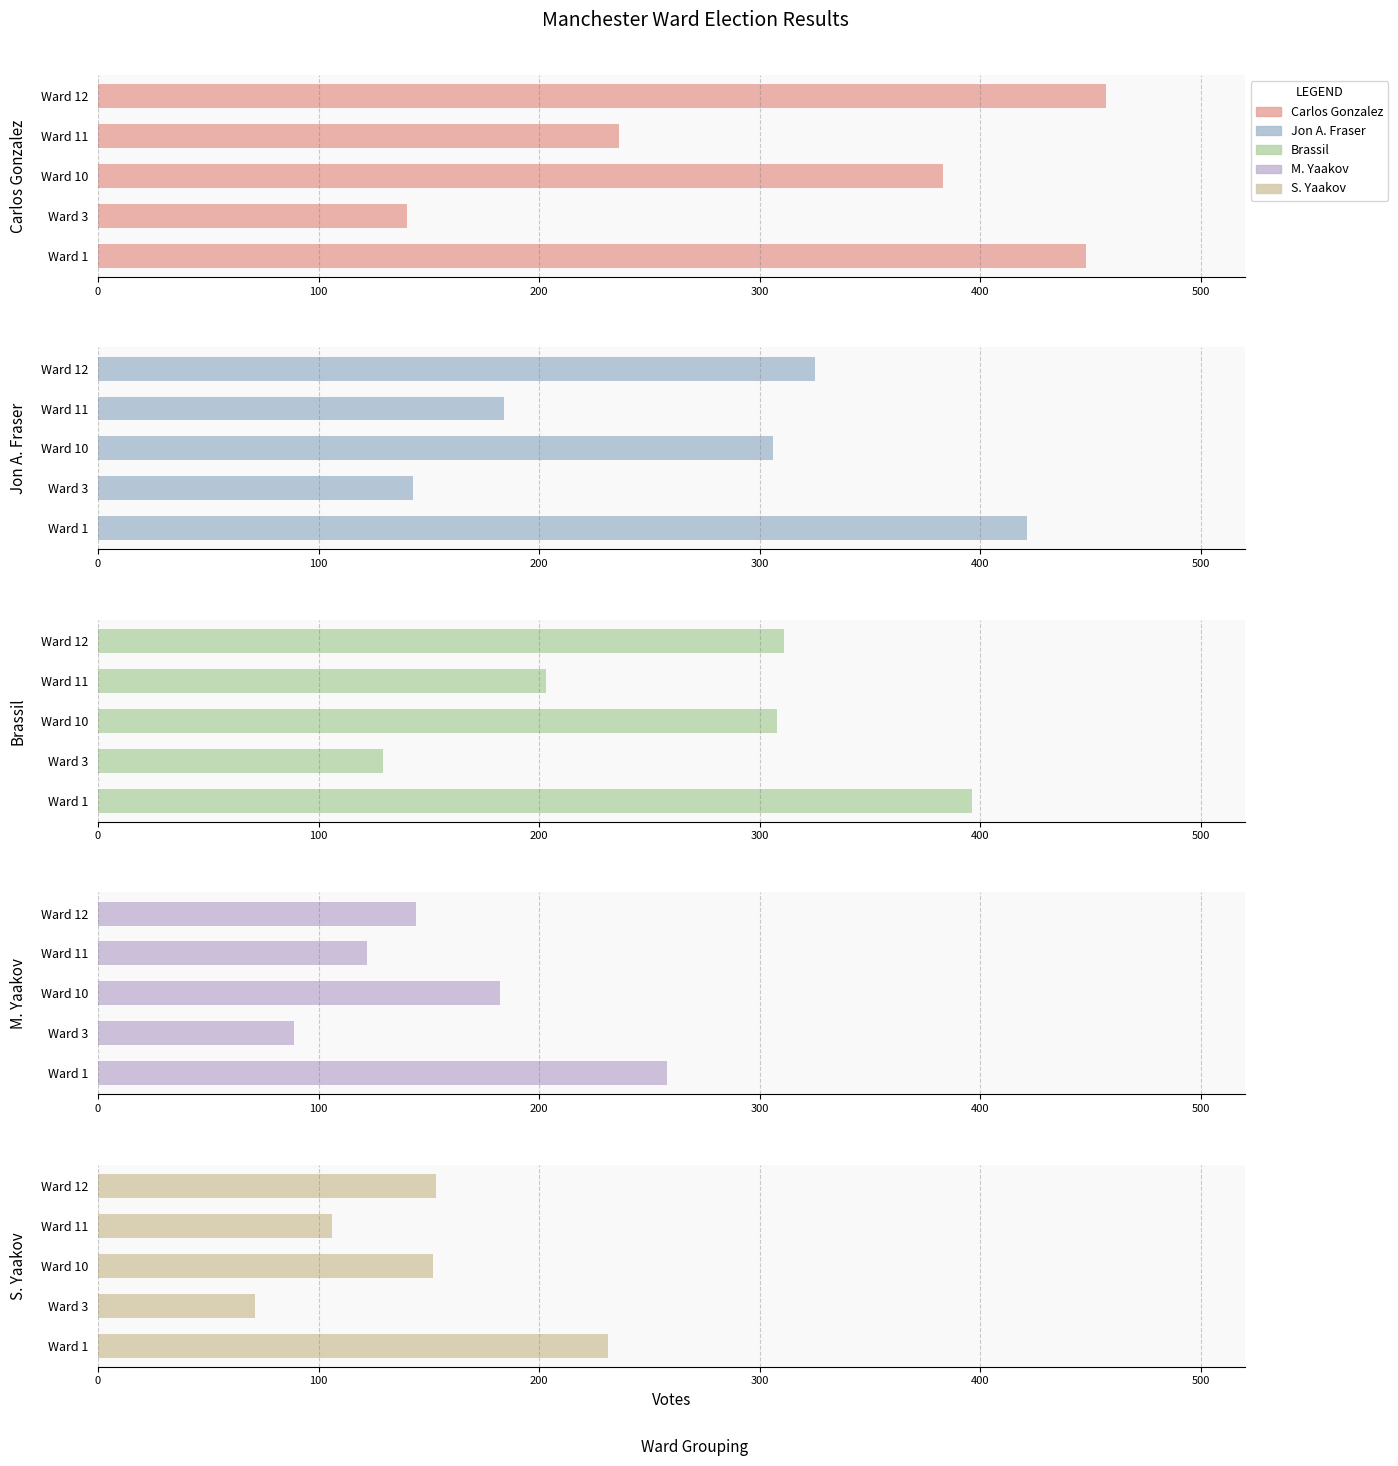

What is the difference between the maximum and minimum values in the M. Yaakov series?

169